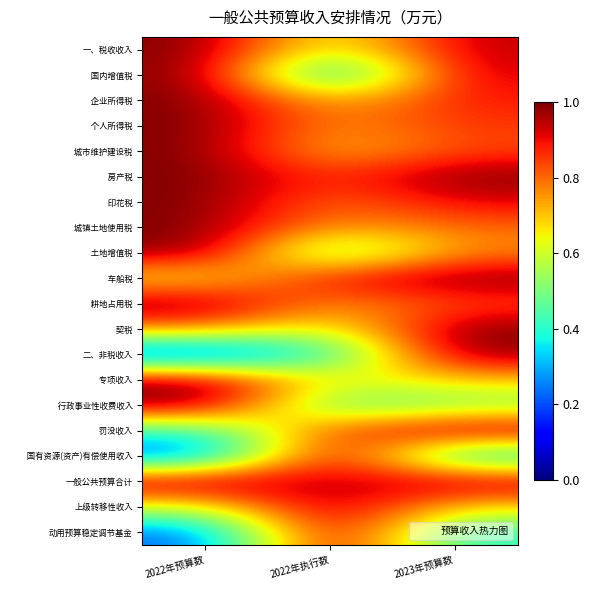

Count the number of categories in the chart.

3